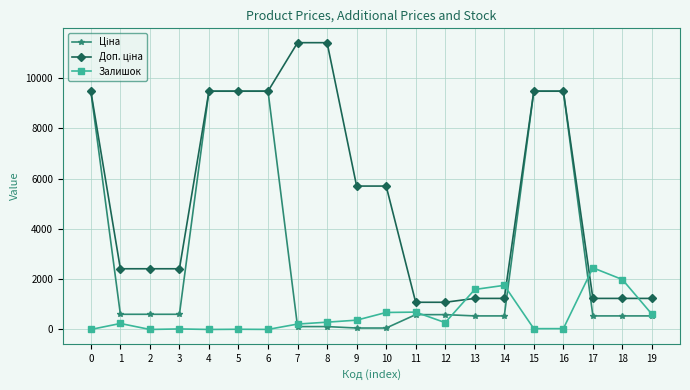

What is the value of the Залишок point at the 13th from the left?

272.0